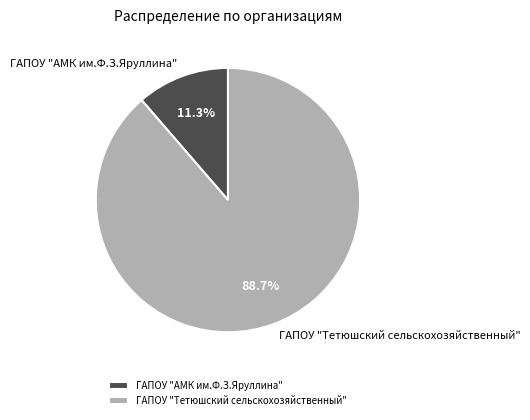

What is the total percentage of ГАПОУ "Тетюшский сельскохозяйственный" and ГАПОУ "АМК им.Ф.З.Яруллина"?

100.0%